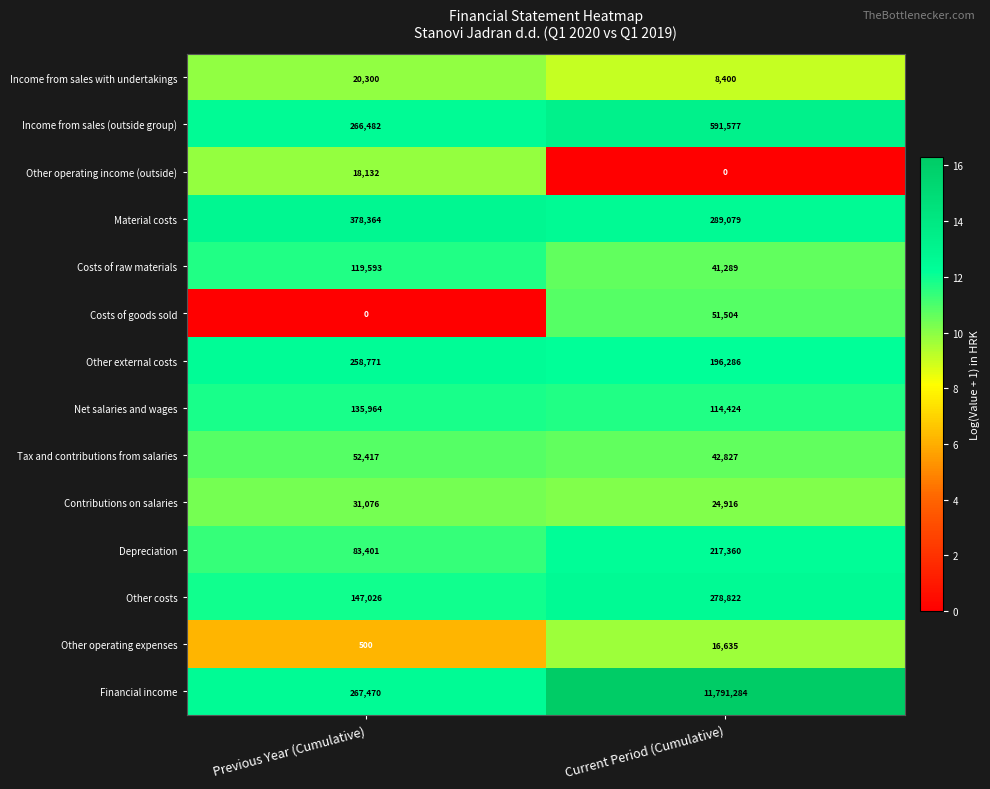

Which series has the largest total across all categories?

Financial income